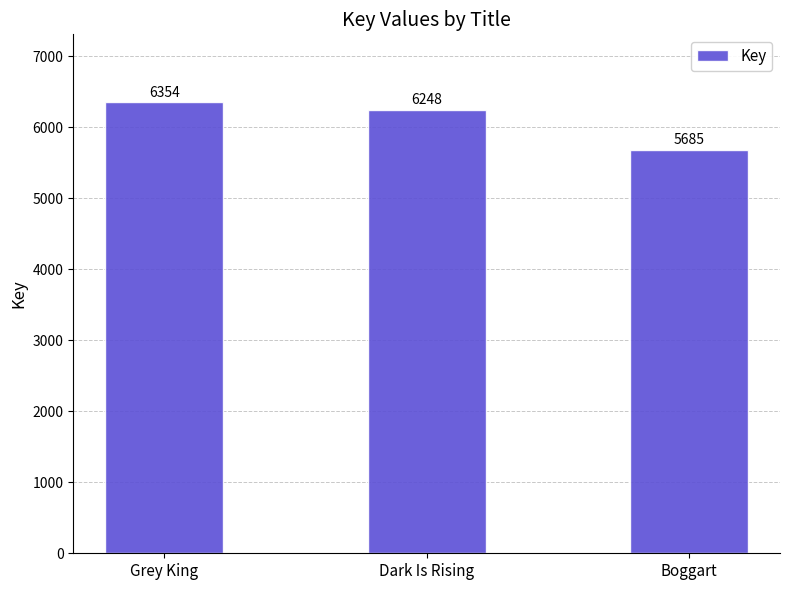

Where is the data nearest to the value 6019?

Dark Is Rising